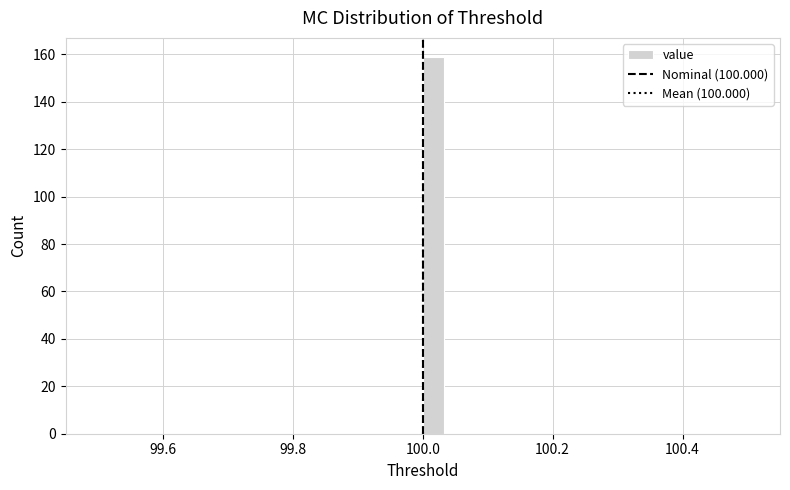

Read against the x-axis, roughly where is the centre of the tallest bar?

100.02